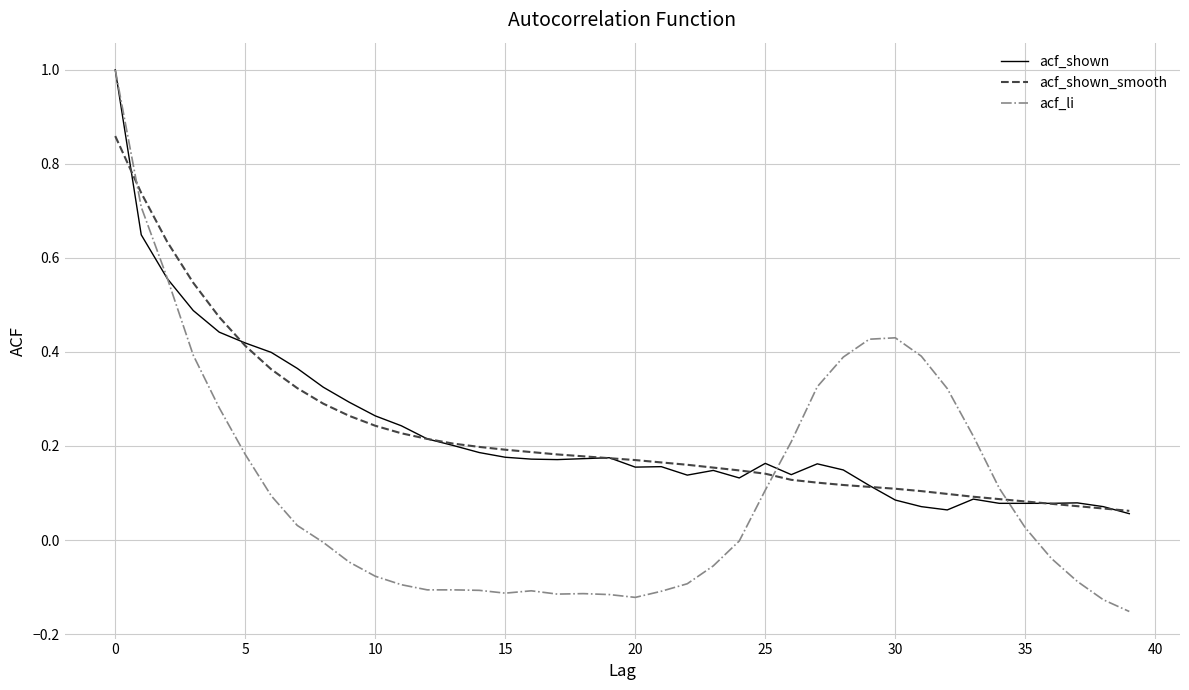

Which series has the widest spread of values?

acf_li